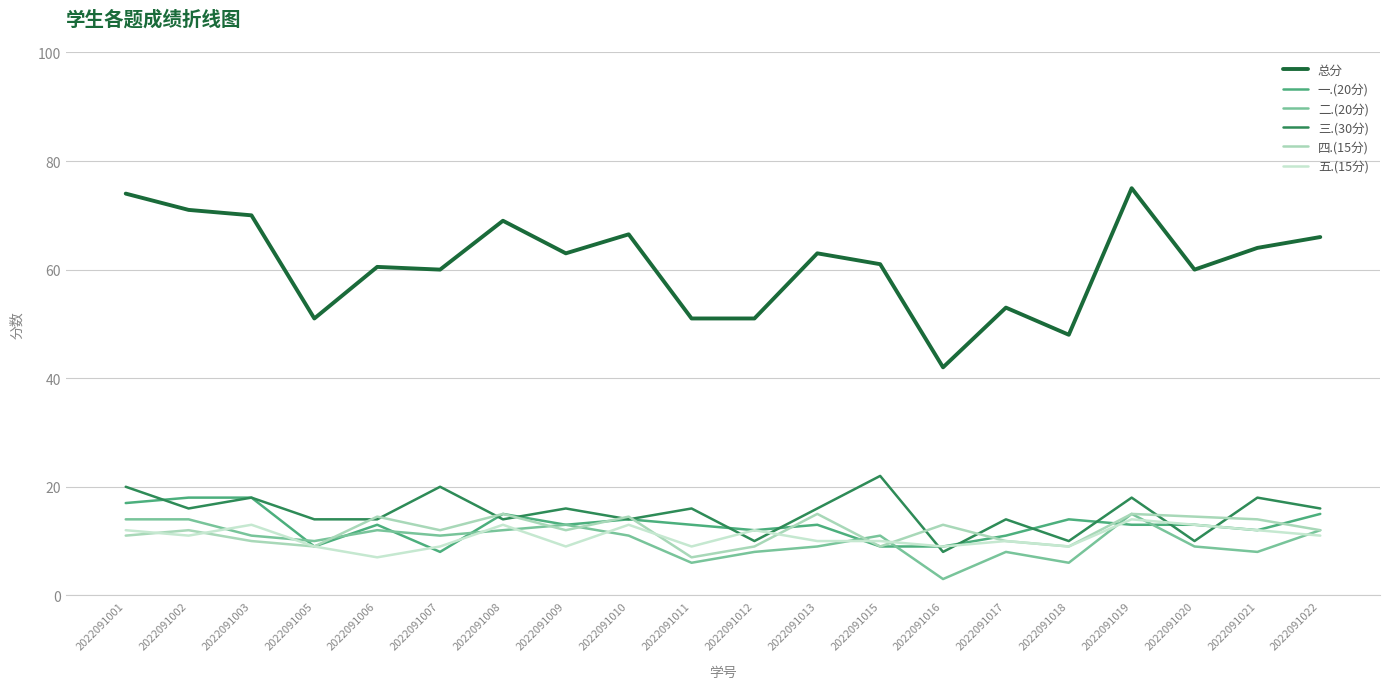

Reading left to right, list all the values displayed in this chart.

总分: 74.0	71.0	70.0	51.0	60.5	60.0	69.0	63.0	66.5	51.0	51.0	63.0	61.0	42.0	53.0	48.0	75.0	60.0	64.0	66.0
一.(20分): 17.0	18.0	18.0	9.0	13.0	8.0	15.0	13.0	14.0	13.0	12.0	13.0	9.0	9.0	11.0	14.0	13.0	13.0	12.0	15.0
二.(20分): 14.0	14.0	11.0	10.0	12.0	11.0	12.0	13.0	11.0	6.0	8.0	9.0	11.0	3.0	8.0	6.0	15.0	9.0	8.0	12.0
三.(30分): 20.0	16.0	18.0	14.0	14.0	20.0	14.0	16.0	14.0	16.0	10.0	16.0	22.0	8.0	14.0	10.0	18.0	10.0	18.0	16.0
四.(15分): 11.0	12.0	10.0	9.0	14.5	12.0	15.0	12.0	14.5	7.0	9.0	15.0	9.0	13.0	10.0	9.0	15.0	14.5	14.0	12.0
五.(15分): 12.0	11.0	13.0	9.0	7.0	9.0	13.0	9.0	13.0	9.0	12.0	10.0	10.0	9.0	10.0	9.0	14.0	13.0	12.0	11.0